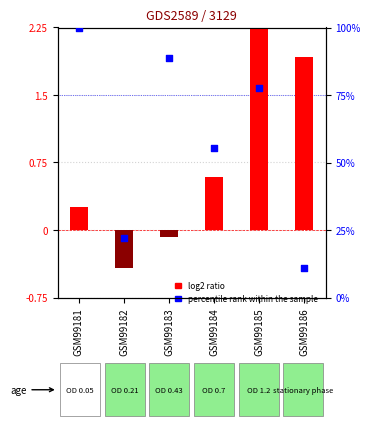

Which series contains the highest Y value?

log2 ratio